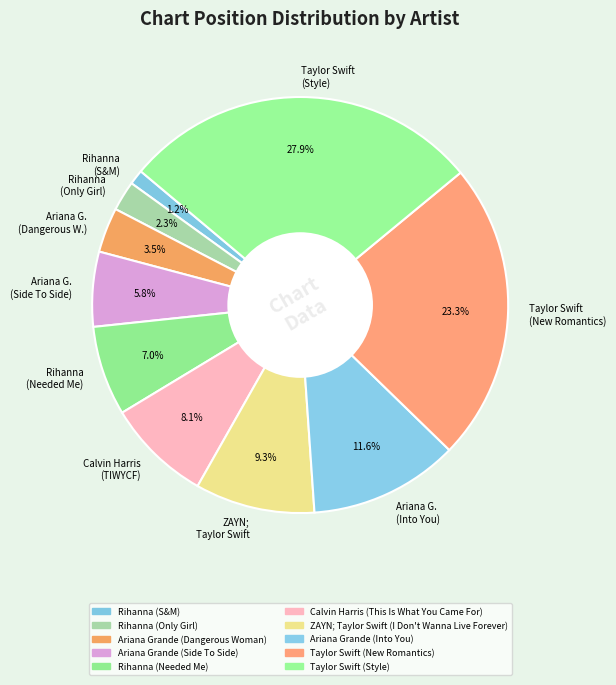

Rank the categories by value from highest to lowest.

Taylor Swift (Style), Taylor Swift (New Romantics), Ariana G. (Into You), ZAYN; Taylor Swift, Calvin Harris (TIWYCF), Rihanna (Needed Me), Ariana G. (Side To Side), Ariana G. (Dangerous W.), Rihanna (Only Girl), Rihanna (S&M)